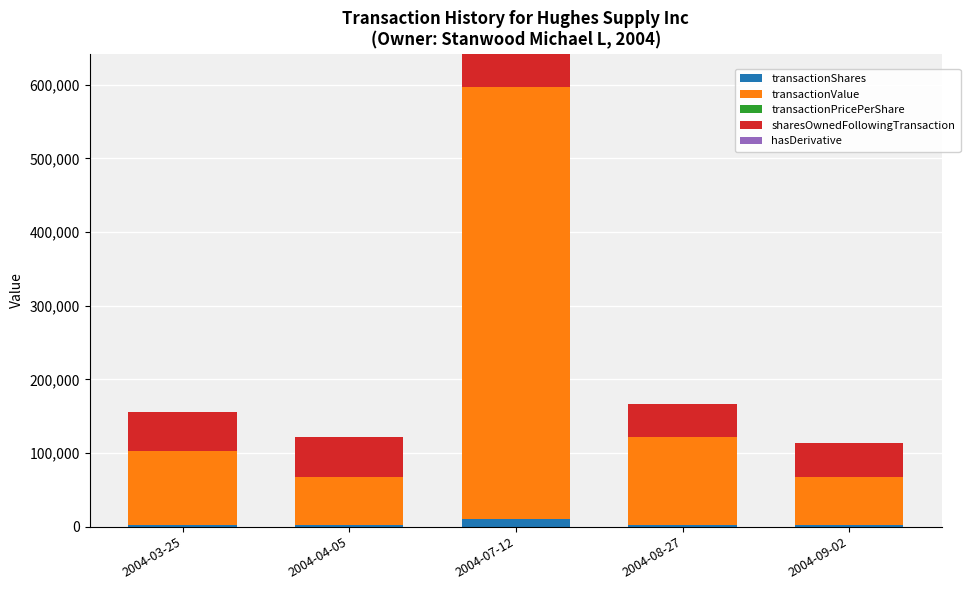

At which category is the sum across all series the highest?

2004-07-12